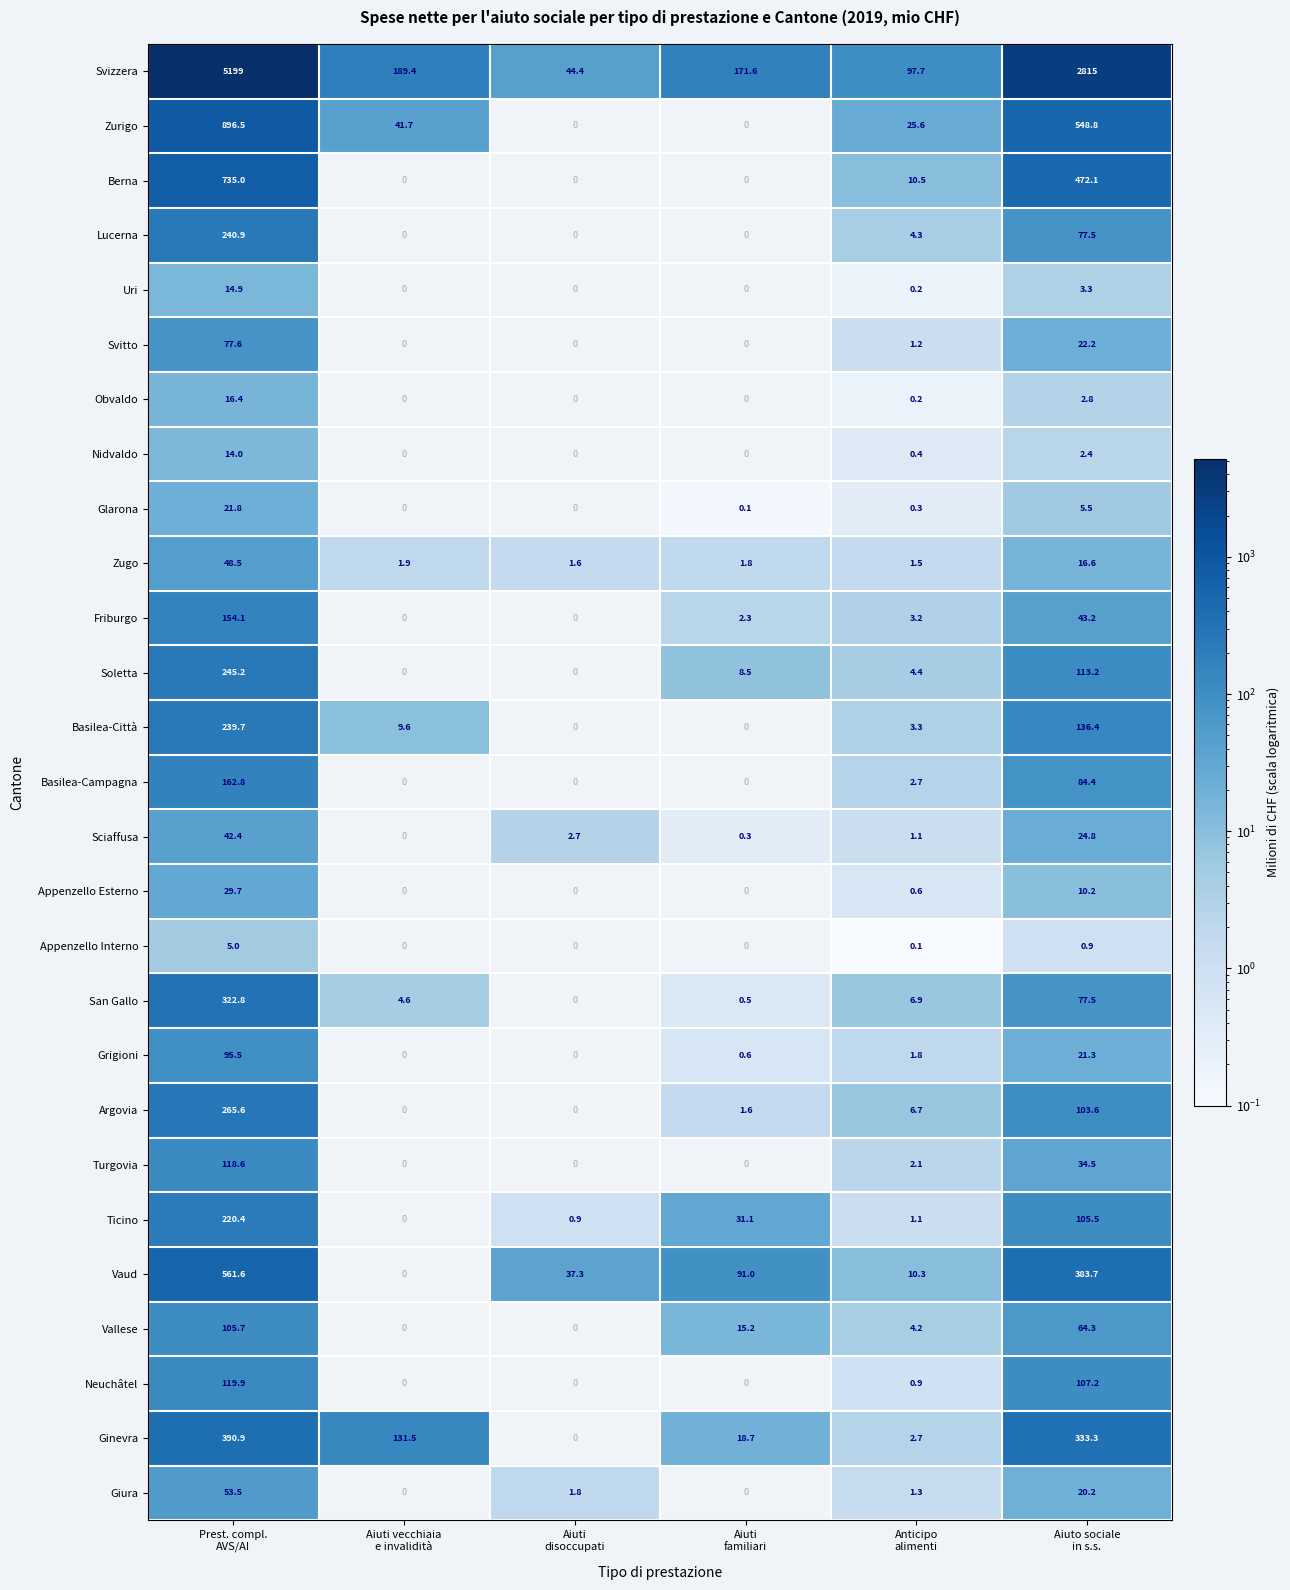

What is the highest value of the Friburgo series?

154.1